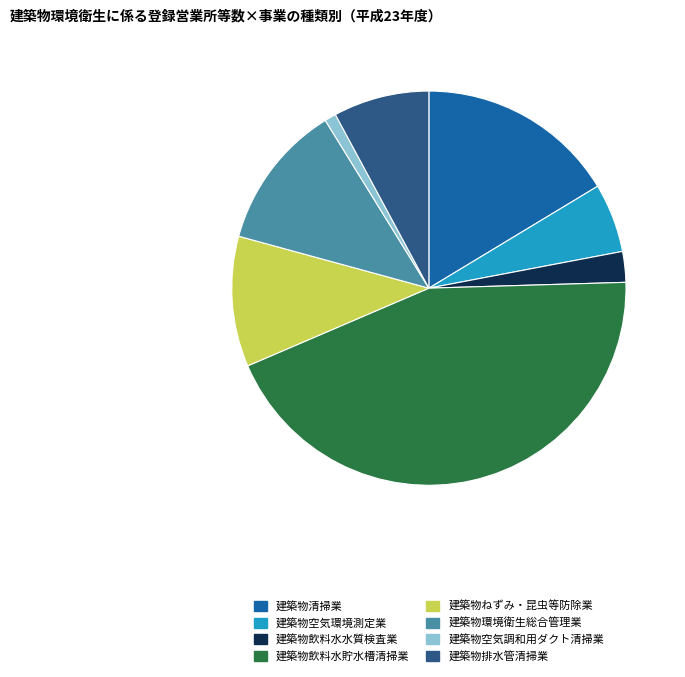

Rank the categories by value from highest to lowest.

建築物飲料水貯水槽清掃業, 建築物清掃業, 建築物環境衛生総合管理業, 建築物ねずみ・昆虫等防除業, 建築物排水管清掃業, 建築物空気環境測定業, 建築物飲料水水質検査業, 建築物空気調和用ダクト清掃業